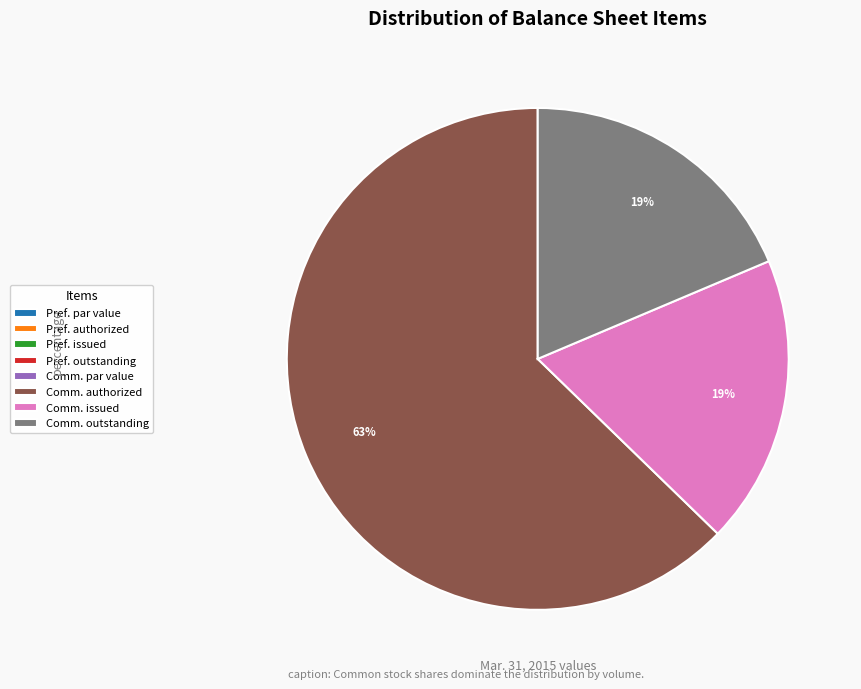

Which slice represents more than half of the pie?

Comm. authorized